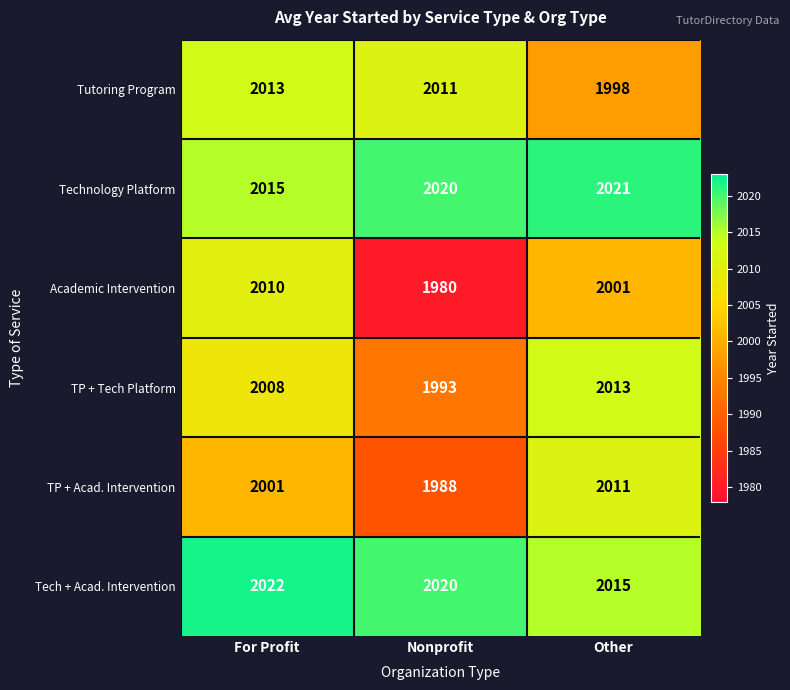

How many series are shown in this chart?

6